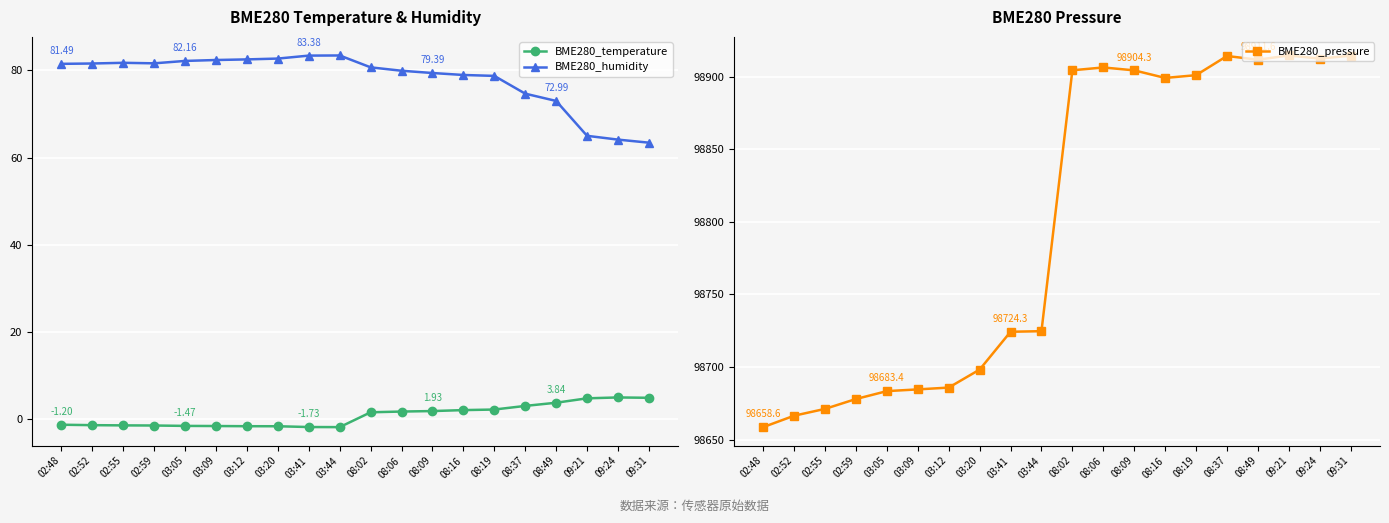

Rank the series by their maximum value, from highest to lowest.

BME280_pressure, BME280_humidity, BME280_temperature